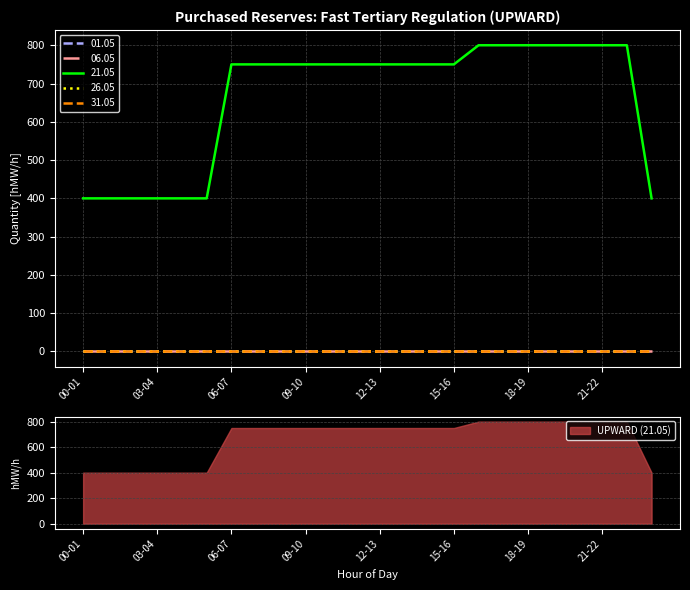

What position from the right is 12-13?

12